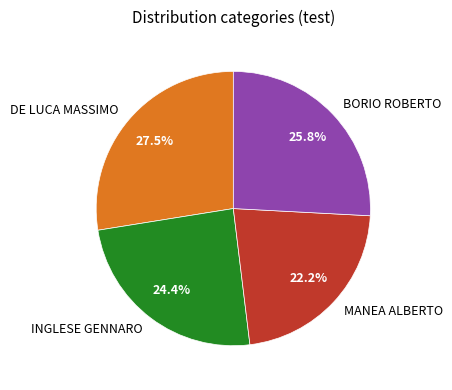

How many segments does this pie chart have?

4